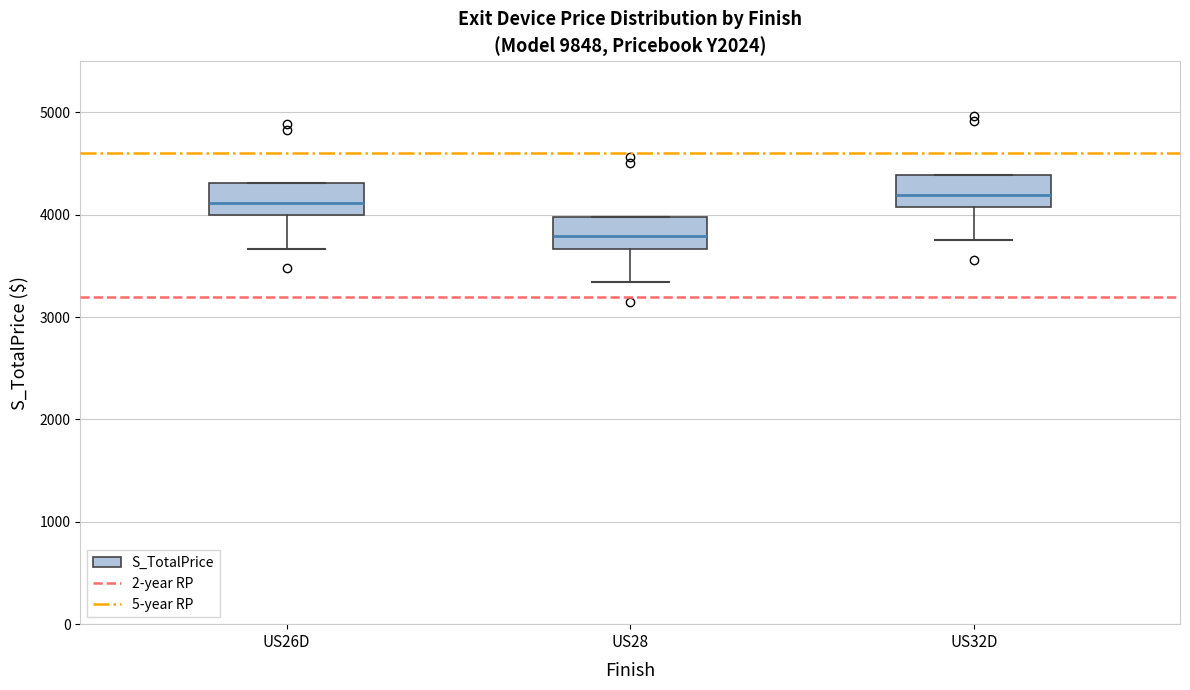

Where is the upper edge of the box for US28 on the y-axis? The values are not printed on the chart, so give them approximately, as read against the axis.

4000